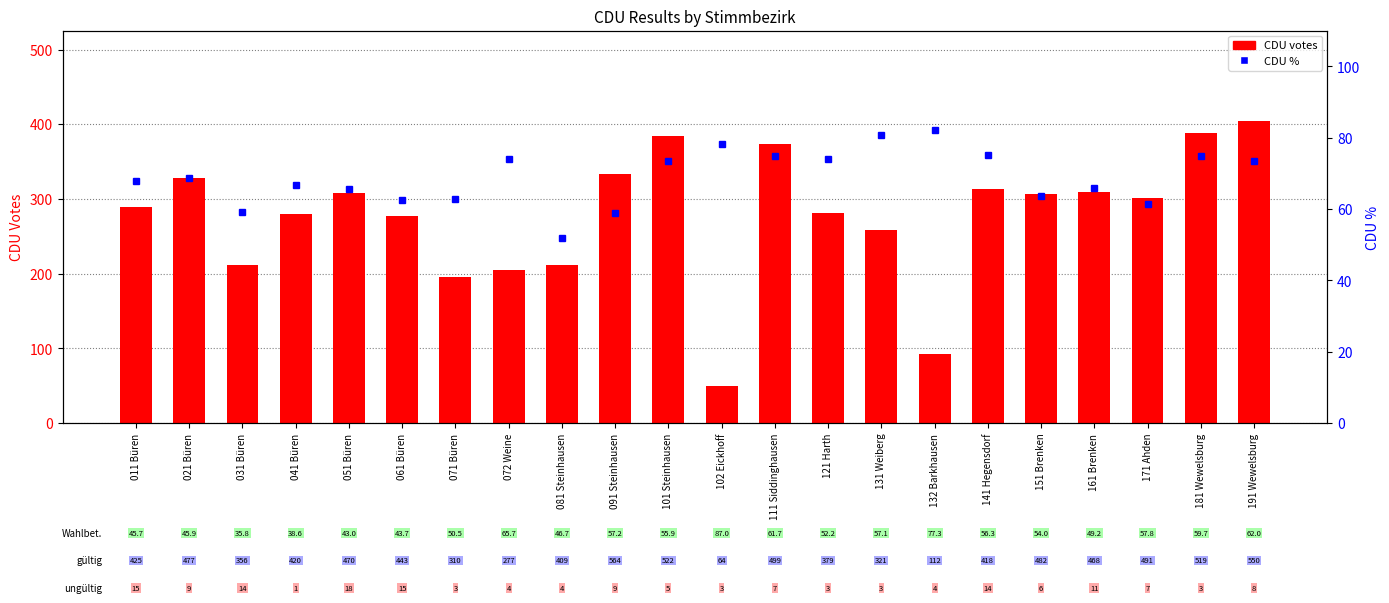

What is the maximum value for CDU %?

82.1